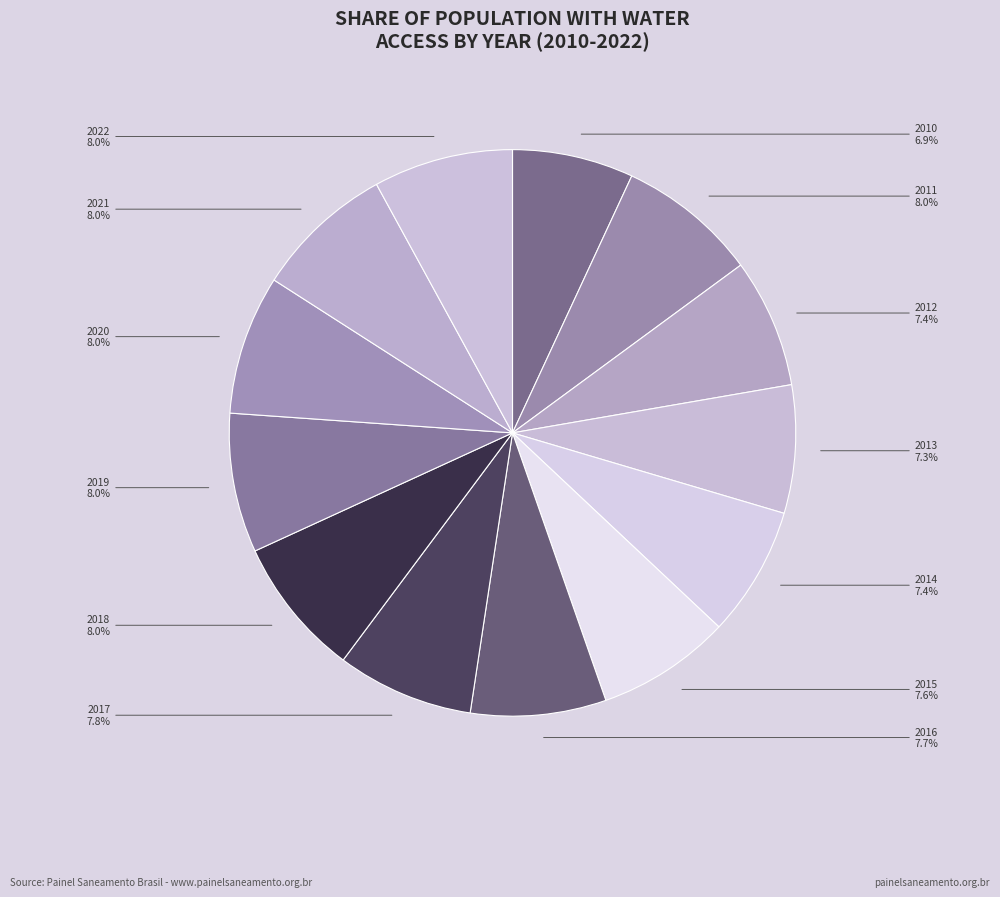

To the nearest percent, what is the average slice percentage?

8%